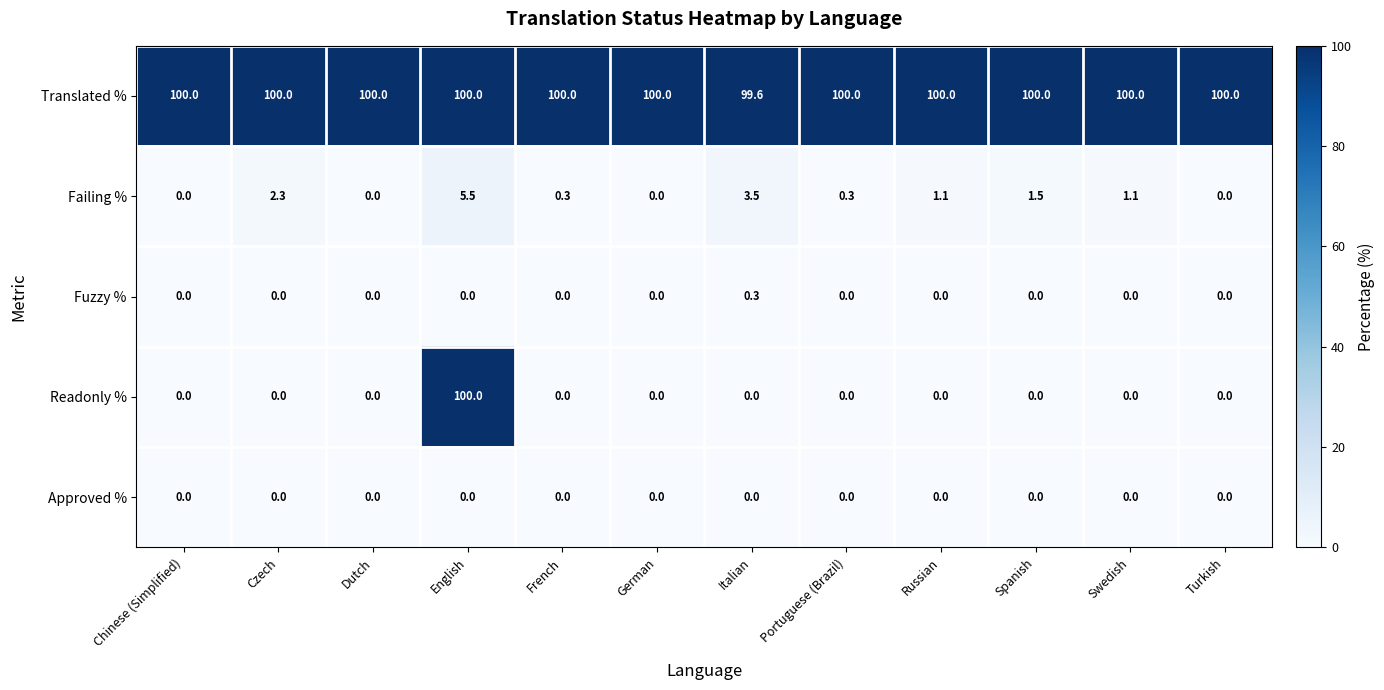

The Translated % series shows 173.5 at Italian. True or false?

False